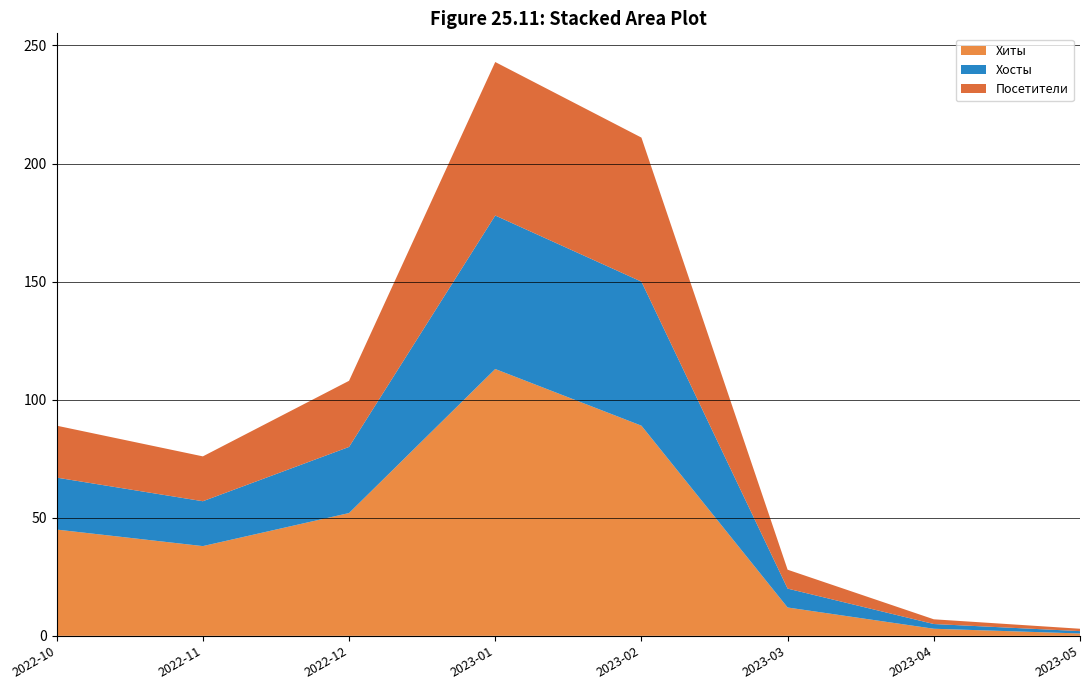

Reading left to right, list all the values displayed in this chart.

Хиты: 2022-10=45	2022-11=38	2022-12=52	2023-01=113	2023-02=89	2023-03=12	2023-04=3	2023-05=1
Хосты: 2022-10=22	2022-11=19	2022-12=28	2023-01=65	2023-02=61	2023-03=8	2023-04=2	2023-05=1
Посетители: 2022-10=22	2022-11=19	2022-12=28	2023-01=65	2023-02=61	2023-03=8	2023-04=2	2023-05=1